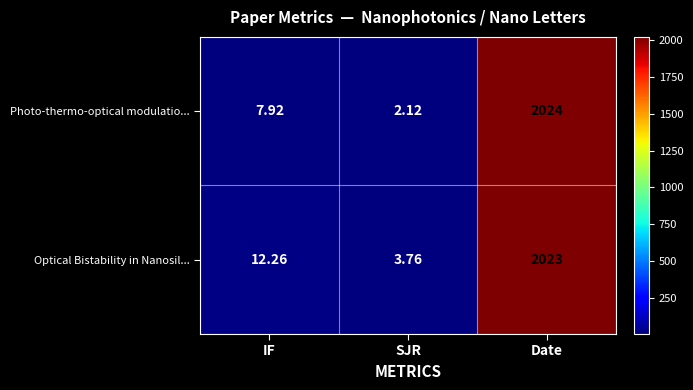

Which category has the lowest value in the Photo-thermo-optical modulatio... series?

SJR